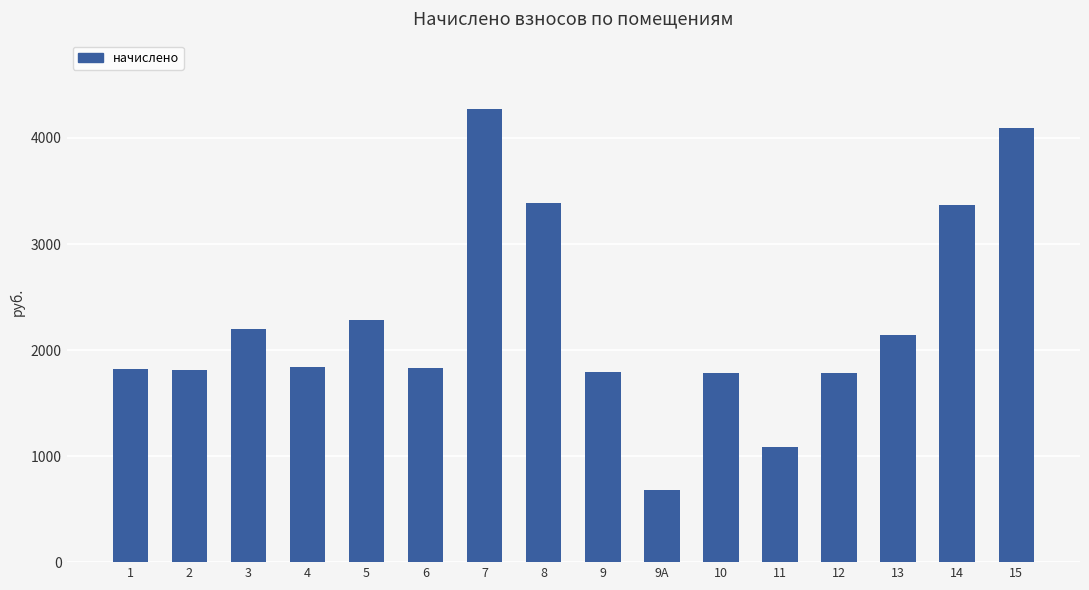

What is the label of the 5th bar from the left?

5